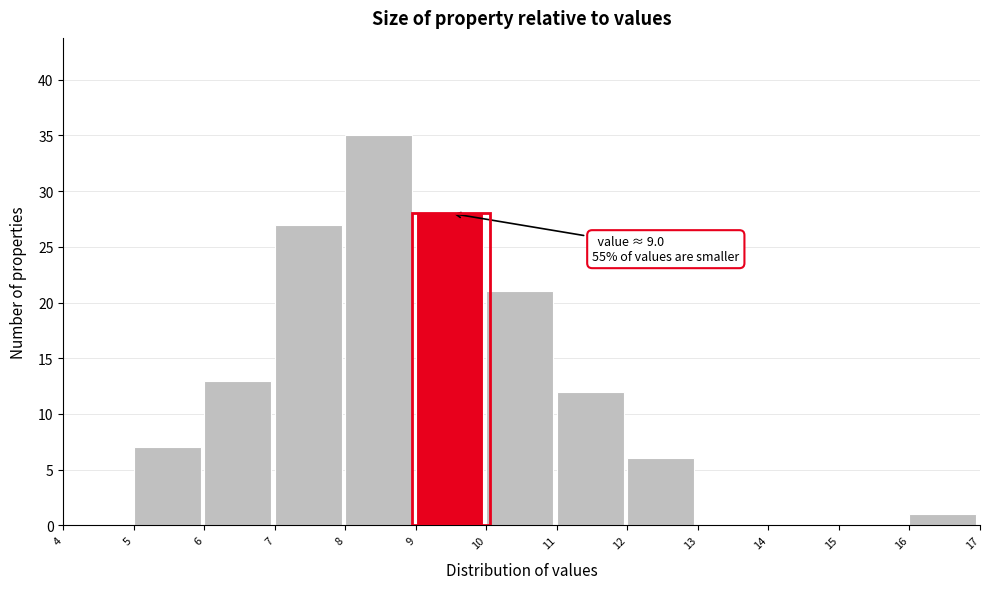

Which range on the x-axis has the tallest bar?

8 to 9